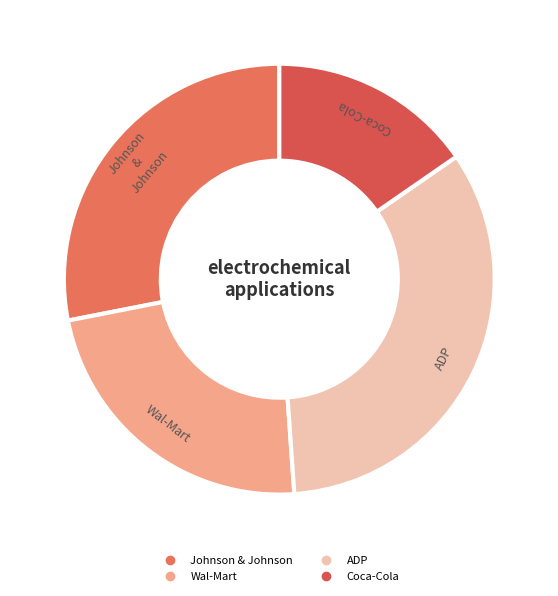

Does ADP account for over 50% of the chart?

No